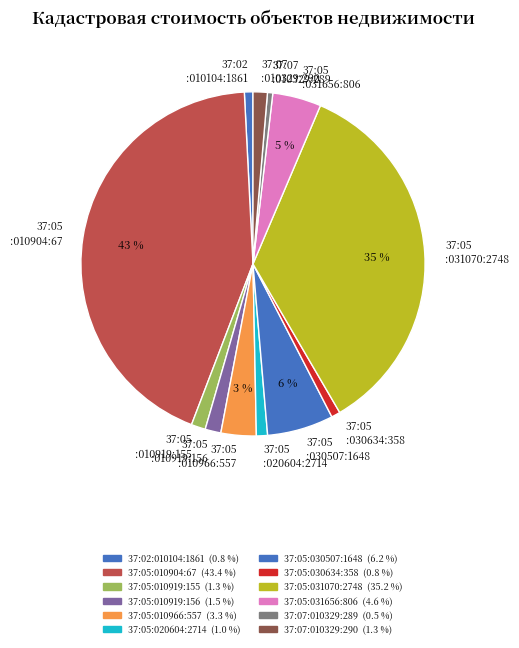

What percentage is the 37:02 :010104:1861 slice, to the nearest percent?

1%